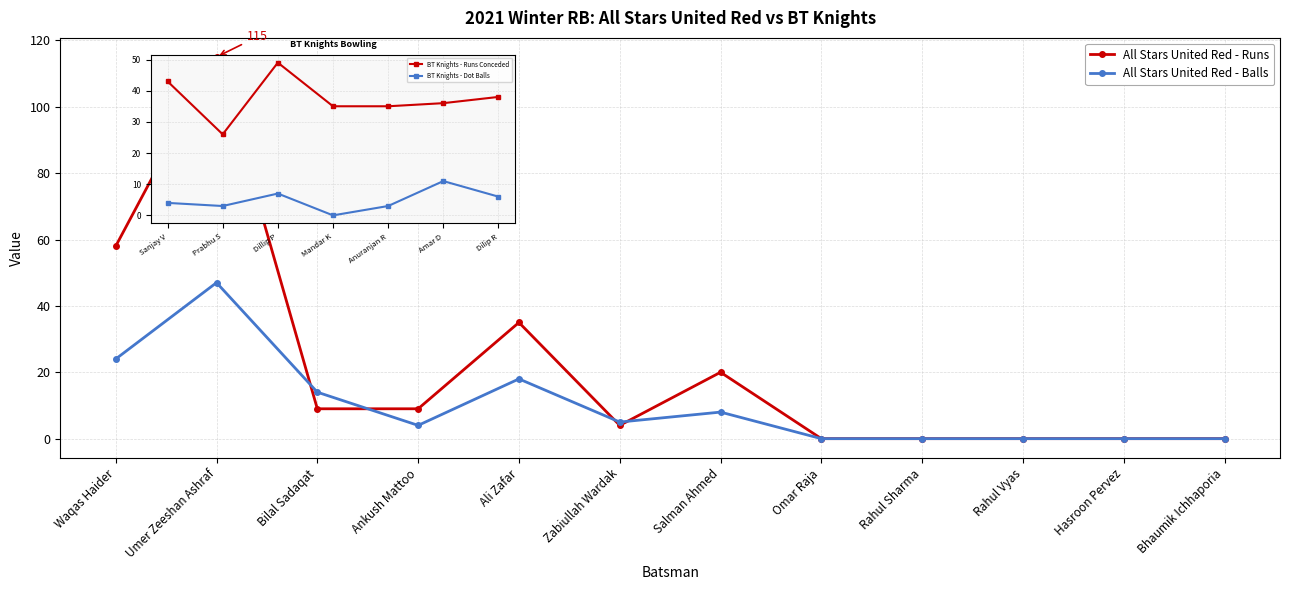

What is the average value of the All Stars United Red - Balls series?

10